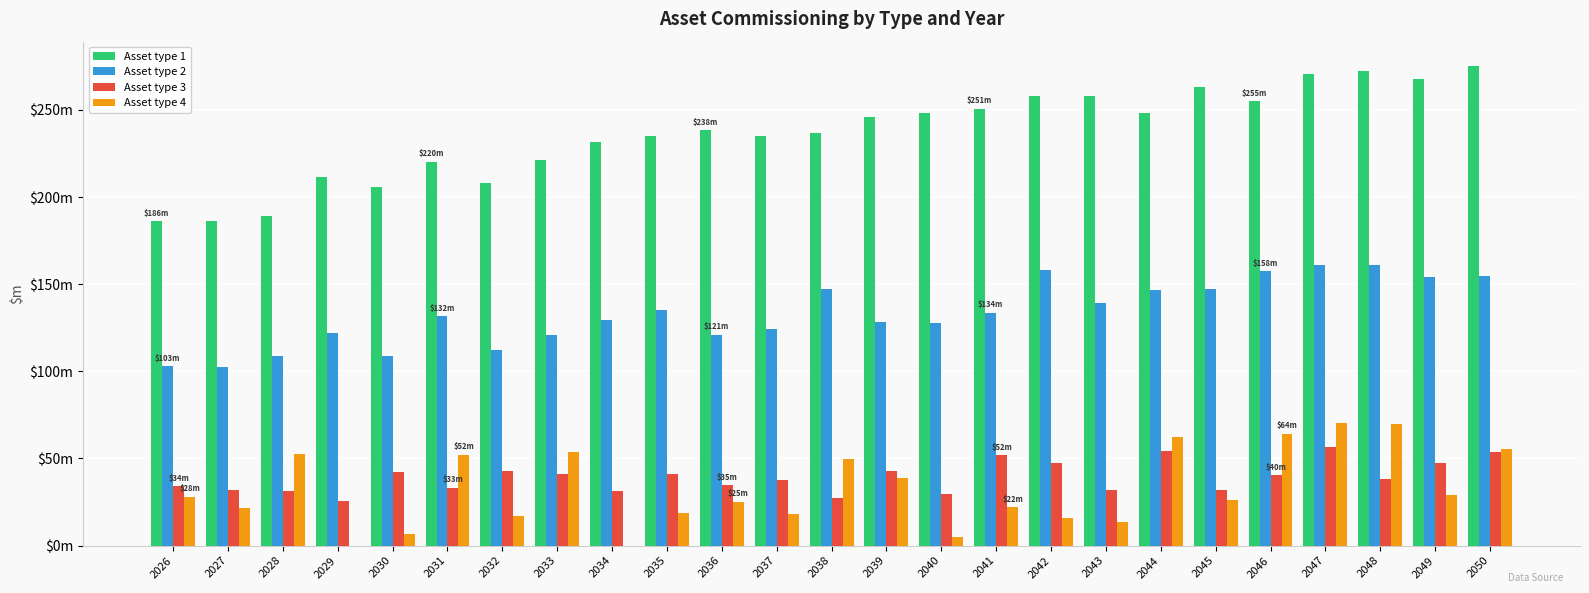

Are the bars grouped side by side (vs. stacked)?

Yes